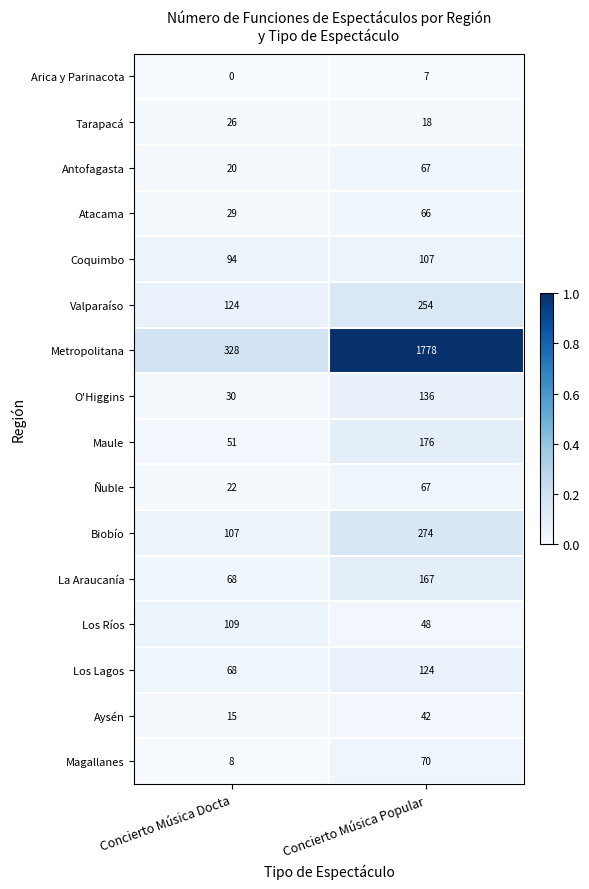

What is the maximum value shown in the chart?

1778